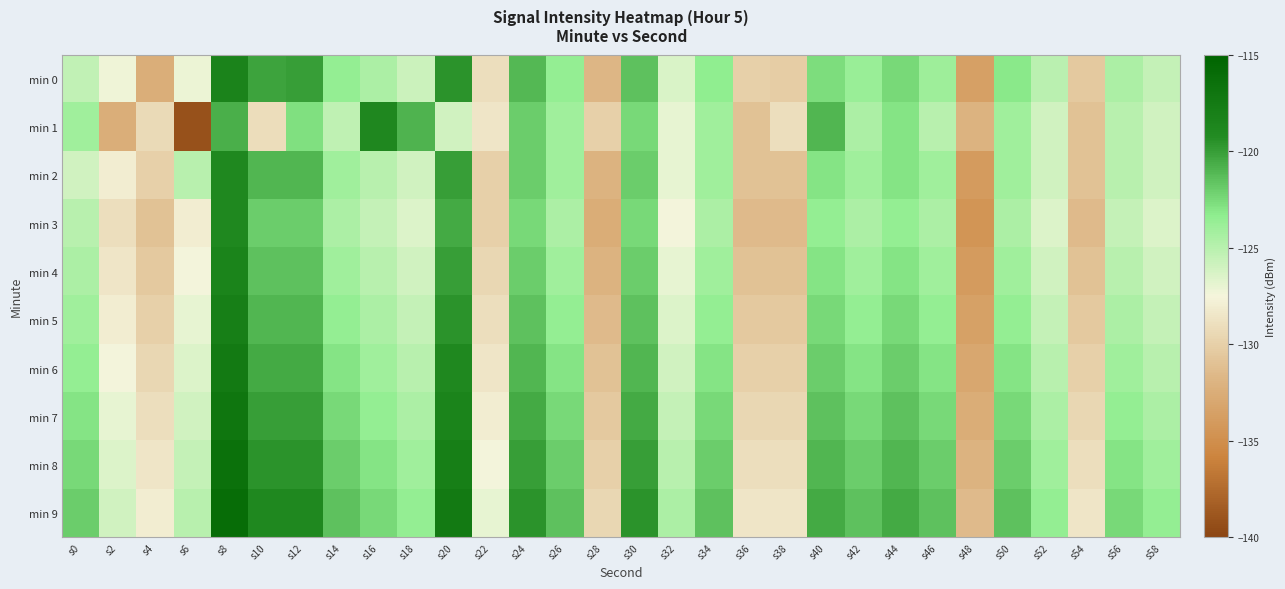

Reading right to left, extract all data points from this chart.

min 0: s58=-125.5	s56=-124.5	s54=-130.5	s52=-125.1	s50=-123.1	s48=-133.7	s46=-124.0	s44=-122.4	s42=-123.7	s40=-122.7	s38=-130.2	s36=-130.0	s34=-123.3	s32=-126.3	s30=-121.5	s28=-131.8	s26=-123.6	s24=-121.1	s22=-129.0	s20=-119.6	s18=-125.8	s16=-124.5	s14=-123.5	s12=-120.0	s10=-120.2	s8=-118.3	s6=-127.2	s4=-132.4	s2=-127.3	s0=-125.4
min 1: s58=-126.0	s56=-125.0	s54=-131.0	s52=-126.0	s50=-124.0	s48=-132.0	s46=-125.0	s44=-123.0	s42=-124.5	s40=-121.0	s38=-129.0	s36=-131.0	s34=-124.0	s32=-127.0	s30=-122.5	s28=-130.0	s26=-124.0	s24=-122.0	s22=-128.5	s20=-126.0	s18=-120.9	s16=-118.8	s14=-125.3	s12=-122.7	s10=-129.1	s8=-120.7	s6=-139.1	s4=-129.3	s2=-132.4	s0=-124.0
min 2: s58=-126.0	s56=-125.0	s54=-131.0	s52=-126.0	s50=-124.0	s48=-134.0	s46=-124.0	s44=-123.0	s42=-124.0	s40=-123.0	s38=-131.0	s36=-131.0	s34=-124.0	s32=-127.0	s30=-122.0	s28=-132.0	s26=-124.0	s24=-122.0	s22=-130.0	s20=-120.0	s18=-126.0	s16=-125.0	s14=-124.0	s12=-121.0	s10=-121.0	s8=-119.0	s6=-125.0	s4=-130.0	s2=-128.0	s0=-126.0
min 3: s58=-126.5	s56=-125.5	s54=-131.5	s52=-126.5	s50=-124.5	s48=-134.5	s46=-124.5	s44=-123.5	s42=-124.5	s40=-123.5	s38=-131.5	s36=-131.5	s34=-124.5	s32=-127.5	s30=-122.5	s28=-132.5	s26=-124.5	s24=-122.5	s22=-130.0	s20=-120.5	s18=-126.5	s16=-125.5	s14=-124.5	s12=-122.0	s10=-122.0	s8=-119.0	s6=-128.0	s4=-131.0	s2=-129.0	s0=-125.0
min 4: s58=-126.0	s56=-125.0	s54=-131.0	s52=-126.0	s50=-124.0	s48=-134.0	s46=-124.0	s44=-123.0	s42=-124.0	s40=-123.0	s38=-131.0	s36=-131.0	s34=-124.0	s32=-127.0	s30=-122.0	s28=-132.0	s26=-124.0	s24=-122.0	s22=-129.5	s20=-120.0	s18=-126.0	s16=-125.0	s14=-124.0	s12=-121.5	s10=-121.5	s8=-118.5	s6=-127.5	s4=-130.5	s2=-128.5	s0=-124.5
min 5: s58=-125.5	s56=-124.5	s54=-130.5	s52=-125.5	s50=-123.5	s48=-133.5	s46=-123.5	s44=-122.5	s42=-123.5	s40=-122.5	s38=-130.5	s36=-130.5	s34=-123.5	s32=-126.5	s30=-121.5	s28=-131.5	s26=-123.5	s24=-121.5	s22=-129.0	s20=-119.5	s18=-125.5	s16=-124.5	s14=-123.5	s12=-121.0	s10=-121.0	s8=-118.0	s6=-127.0	s4=-130.0	s2=-128.0	s0=-124.0
min 6: s58=-125.0	s56=-124.0	s54=-130.0	s52=-125.0	s50=-123.0	s48=-133.0	s46=-123.0	s44=-122.0	s42=-123.0	s40=-122.0	s38=-130.0	s36=-130.0	s34=-123.0	s32=-126.0	s30=-121.0	s28=-131.0	s26=-123.0	s24=-121.0	s22=-128.5	s20=-119.0	s18=-125.0	s16=-124.0	s14=-123.0	s12=-120.5	s10=-120.5	s8=-117.5	s6=-126.5	s4=-129.5	s2=-127.5	s0=-123.5
min 7: s58=-124.5	s56=-123.5	s54=-129.5	s52=-124.5	s50=-122.5	s48=-132.5	s46=-122.5	s44=-121.5	s42=-122.5	s40=-121.5	s38=-129.5	s36=-129.5	s34=-122.5	s32=-125.5	s30=-120.5	s28=-130.5	s26=-122.5	s24=-120.5	s22=-128.0	s20=-118.5	s18=-124.5	s16=-123.5	s14=-122.5	s12=-120.0	s10=-120.0	s8=-117.0	s6=-126.0	s4=-129.0	s2=-127.0	s0=-123.0
min 8: s58=-124.0	s56=-123.0	s54=-129.0	s52=-124.0	s50=-122.0	s48=-132.0	s46=-122.0	s44=-121.0	s42=-122.0	s40=-121.0	s38=-129.0	s36=-129.0	s34=-122.0	s32=-125.0	s30=-120.0	s28=-130.0	s26=-122.0	s24=-120.0	s22=-127.5	s20=-118.0	s18=-124.0	s16=-123.0	s14=-122.0	s12=-119.5	s10=-119.5	s8=-116.5	s6=-125.5	s4=-128.5	s2=-126.5	s0=-122.5
min 9: s58=-123.5	s56=-122.5	s54=-128.5	s52=-123.5	s50=-121.5	s48=-131.5	s46=-121.5	s44=-120.5	s42=-121.5	s40=-120.5	s38=-128.5	s36=-128.5	s34=-121.5	s32=-124.5	s30=-119.5	s28=-129.5	s26=-121.5	s24=-119.5	s22=-127.0	s20=-117.5	s18=-123.5	s16=-122.5	s14=-121.5	s12=-119.0	s10=-119.0	s8=-116.0	s6=-125.0	s4=-128.0	s2=-126.0	s0=-122.0